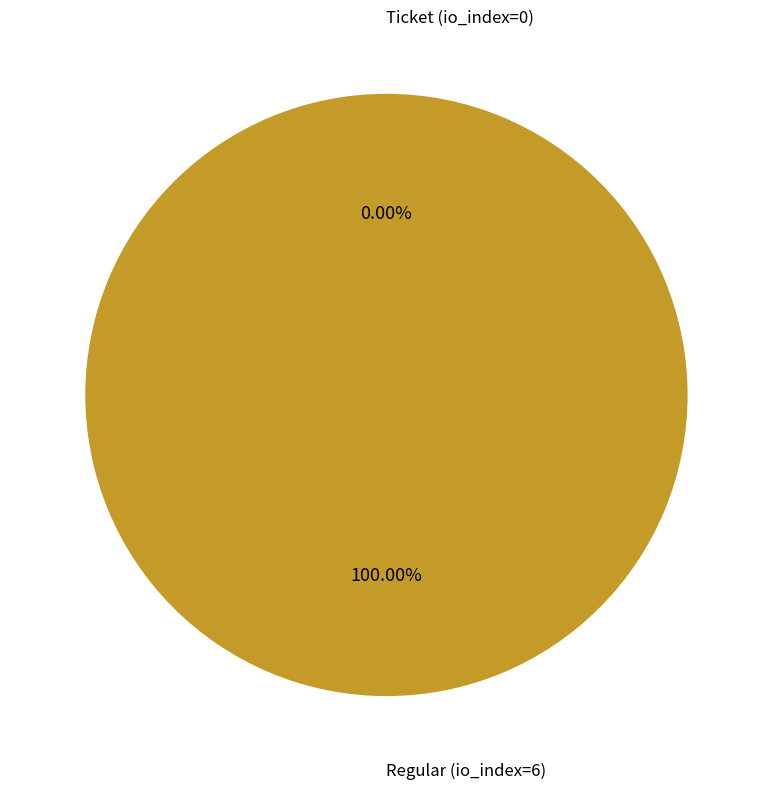

Count the number of slices in the pie.

2